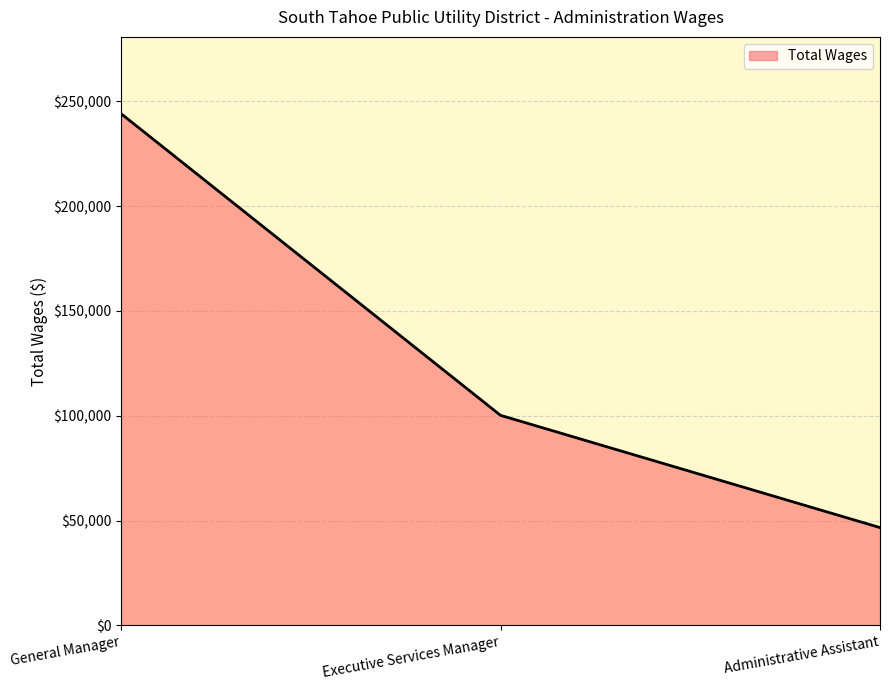

Which label corresponds to the smallest value in the chart?

Administrative Assistant